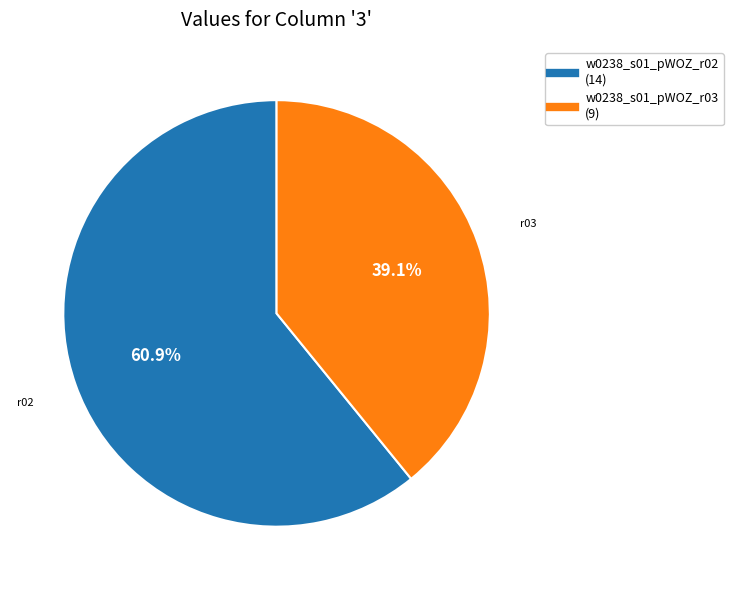

To the nearest percent, what is the combined percentage of w0238_s01_pWOZ_r02 and w0238_s01_pWOZ_r03?

100%